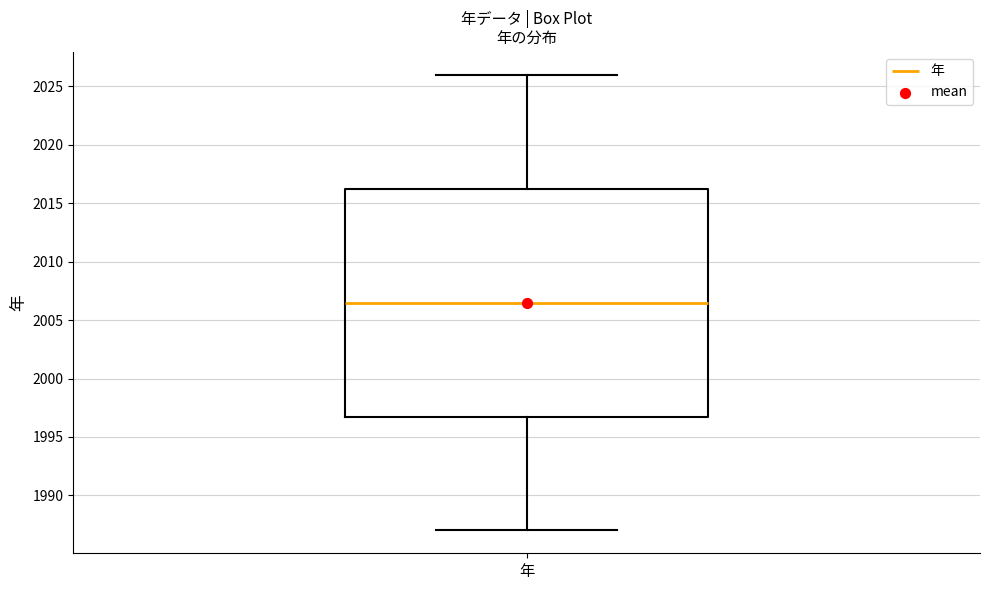

Transcribe this box plot: give where the median line is, the range the box spans, and where the two whiskers end, as read against the y-axis. The values are not printed on the chart, so give them approximately, as read against the axis.

median 2006.5, box 1997.0 to 2016.5, whiskers 1987.0 to 2026.0